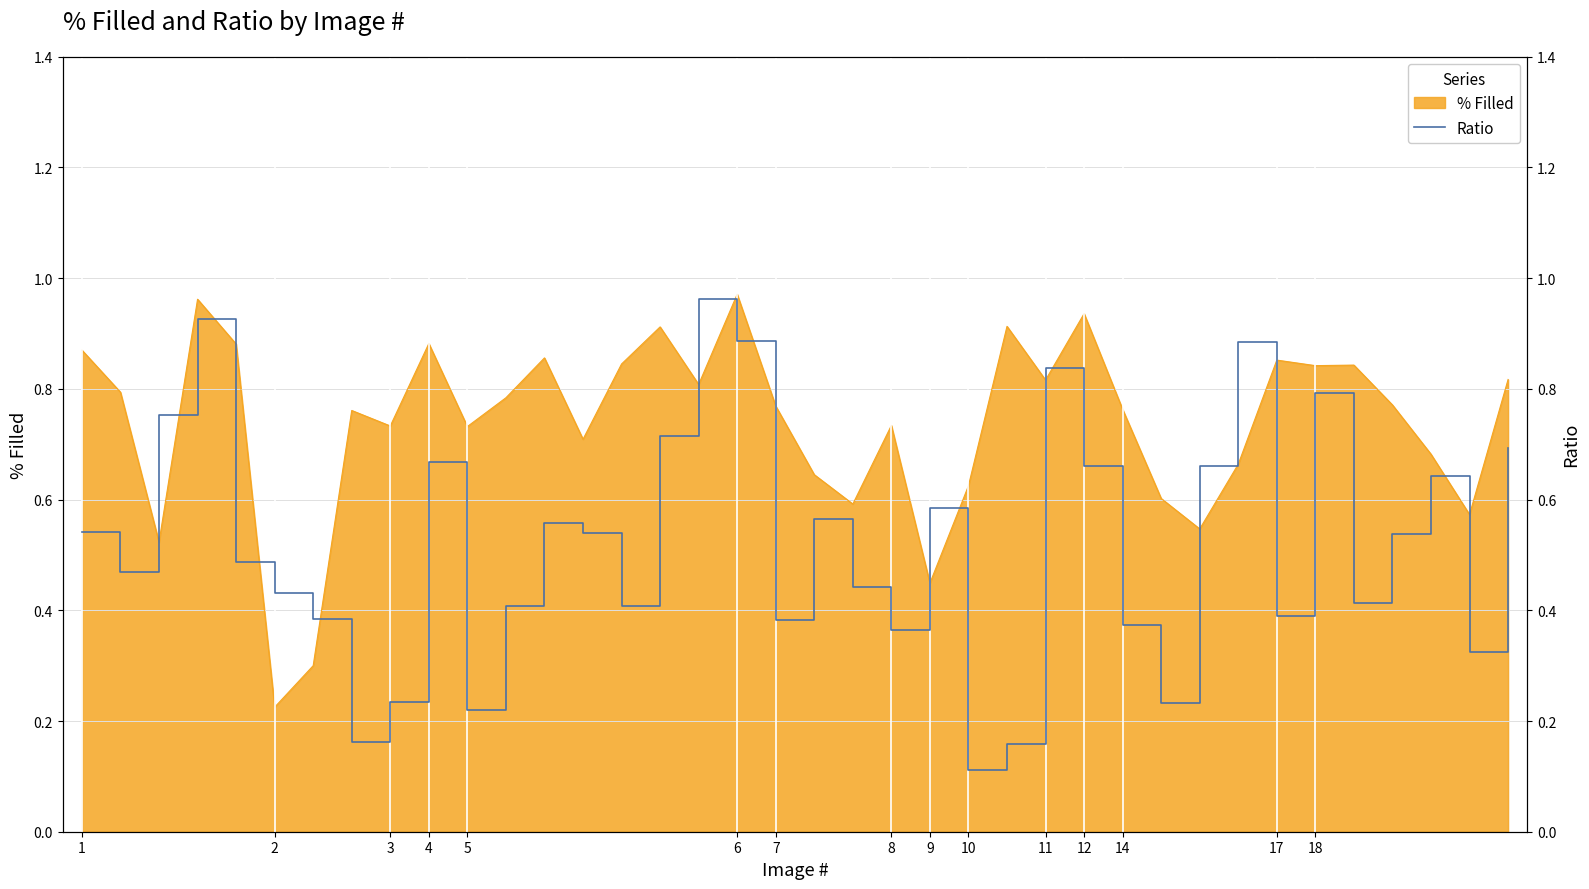

What is the label of the 10th point from the right?

28